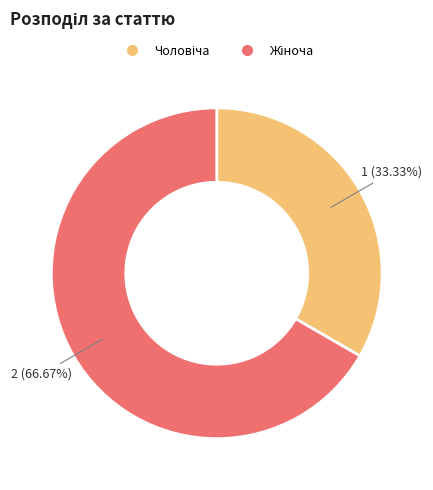

Is there a majority slice in this chart?

Yes